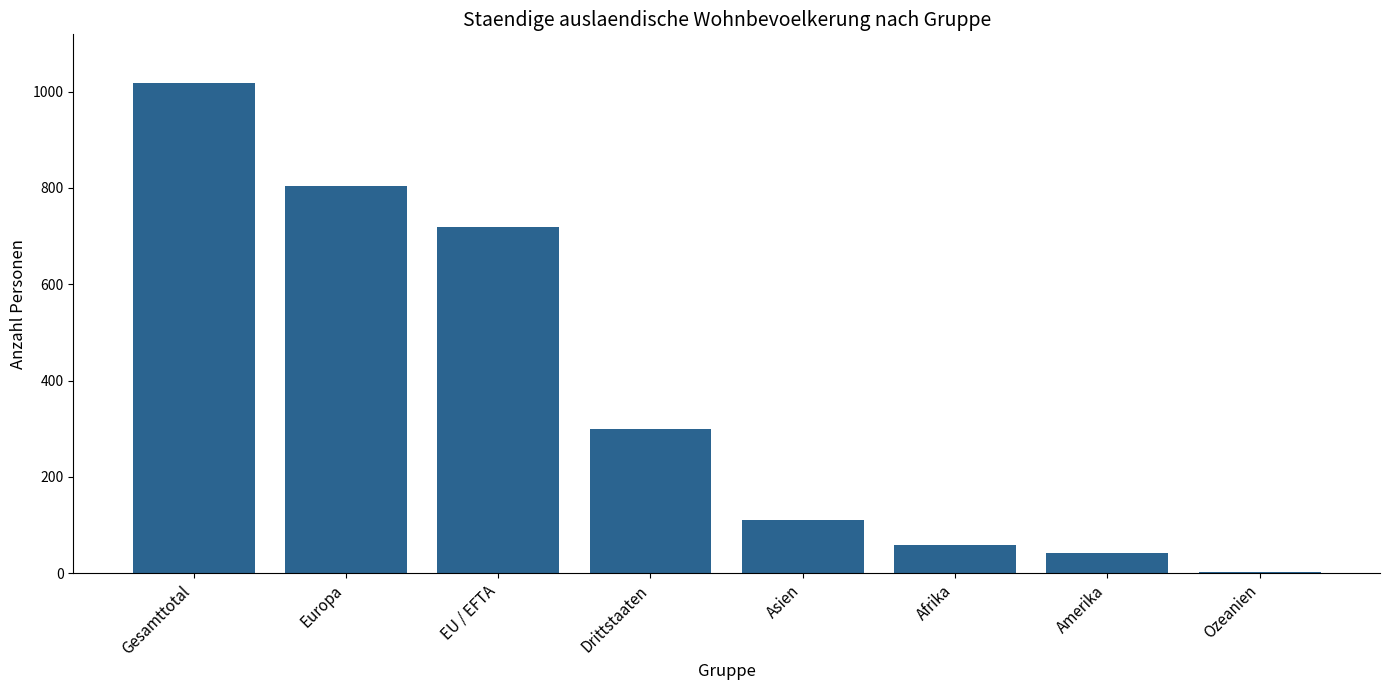

At which category does the chart reach its peak across all series?

Gesamttotal